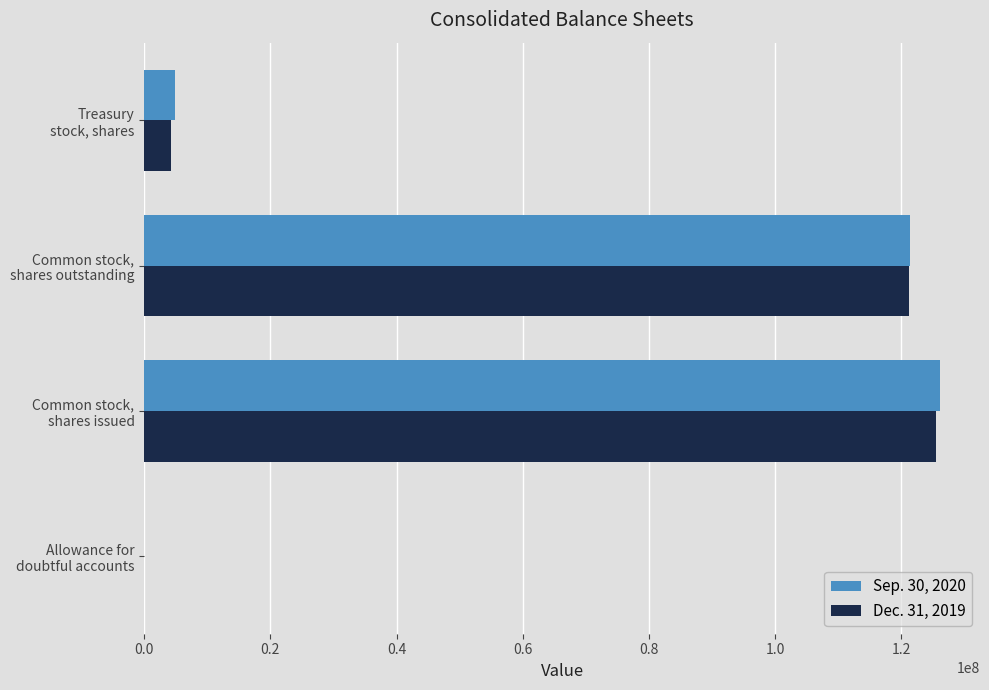

What is the maximum value for Dec. 31, 2019?

125435573